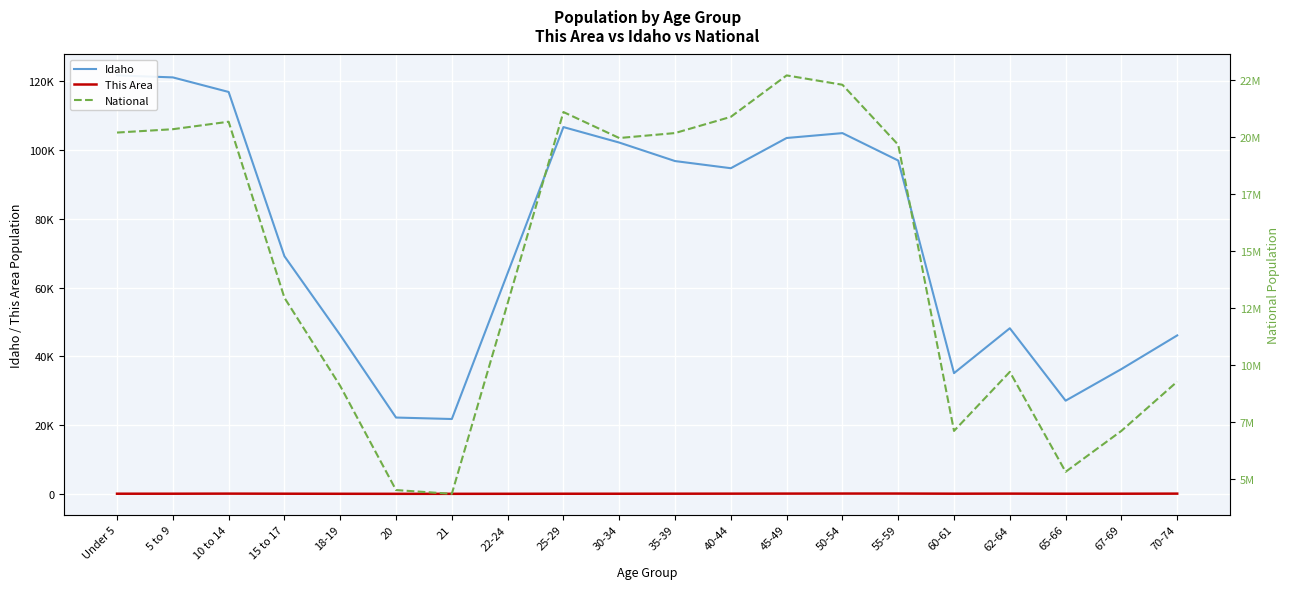

Which category has the highest value in the National series?

45-49